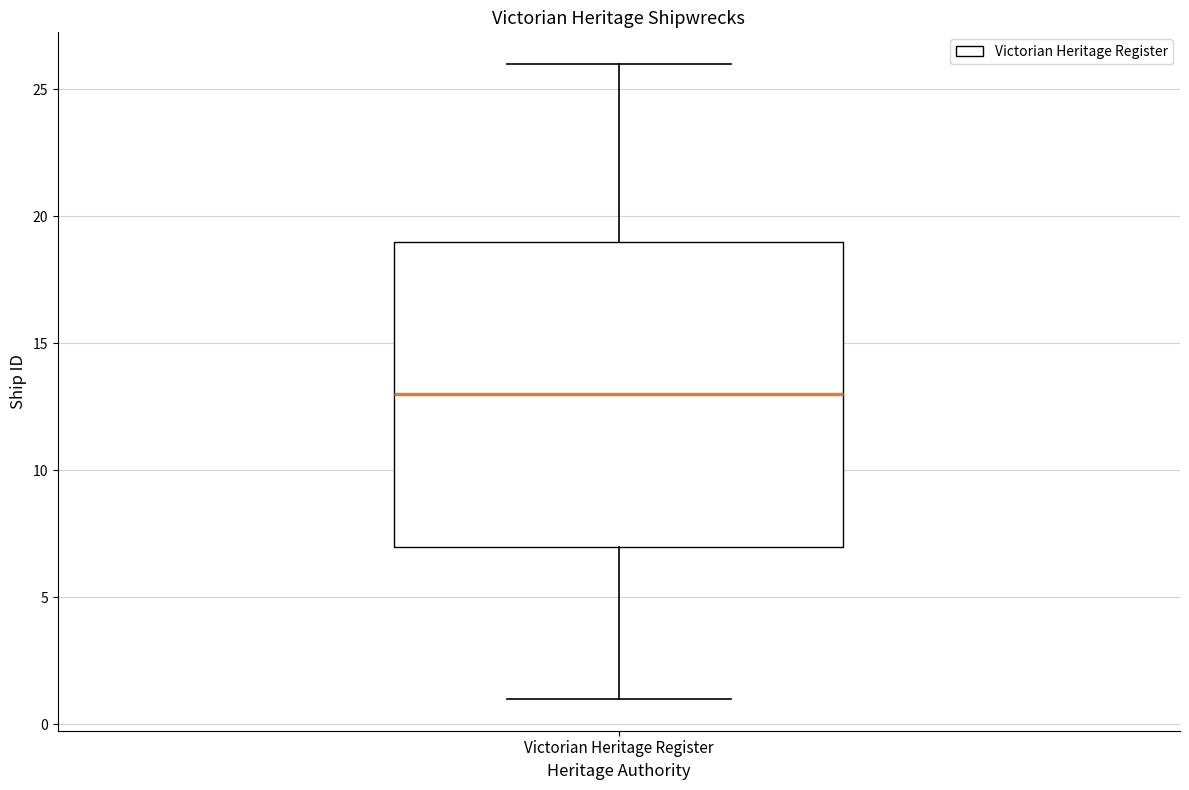

Read this box plot against the y-axis: the position of the median line, the range covered by the box, and the ends of both whiskers. The values are not printed on the chart, so give them approximately, as read against the axis.

median 13, box 7 to 19, whiskers 1 to 26